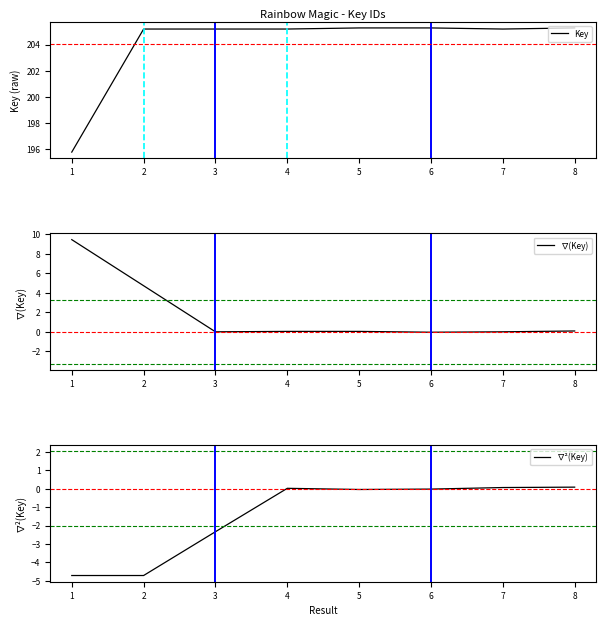

True or false: Key has a value of 205.2 at 3.

True